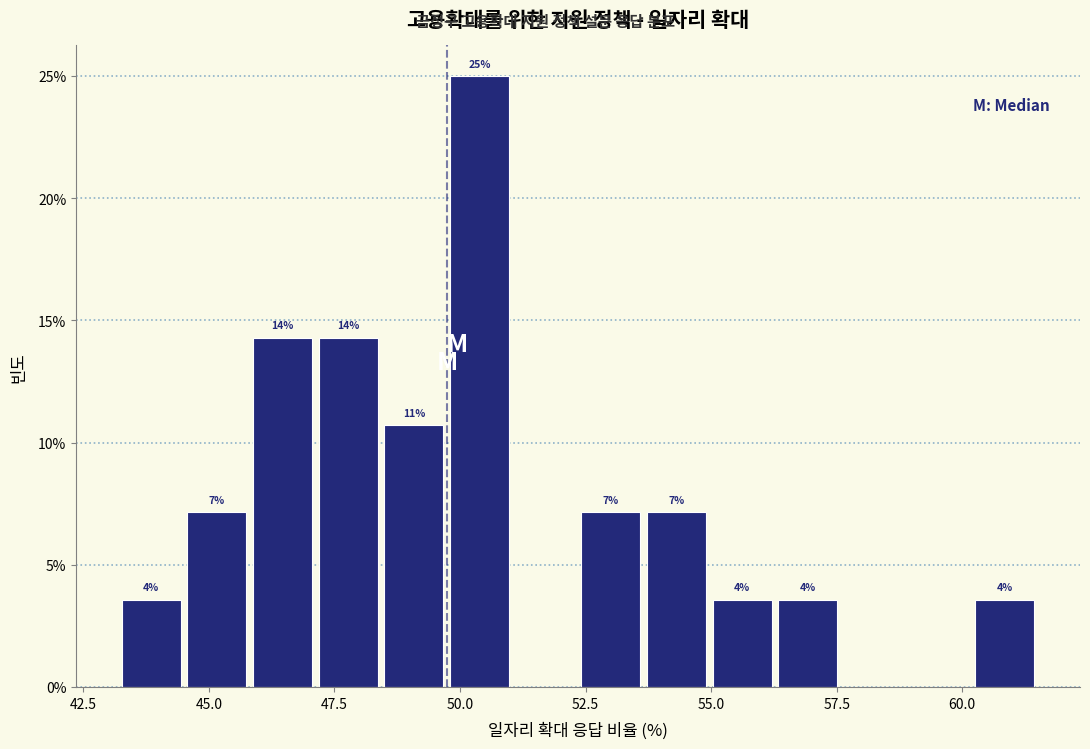

Around what value on the x-axis is the tallest bar? Give the approximate position of its centre, as read against the axis.

50.5